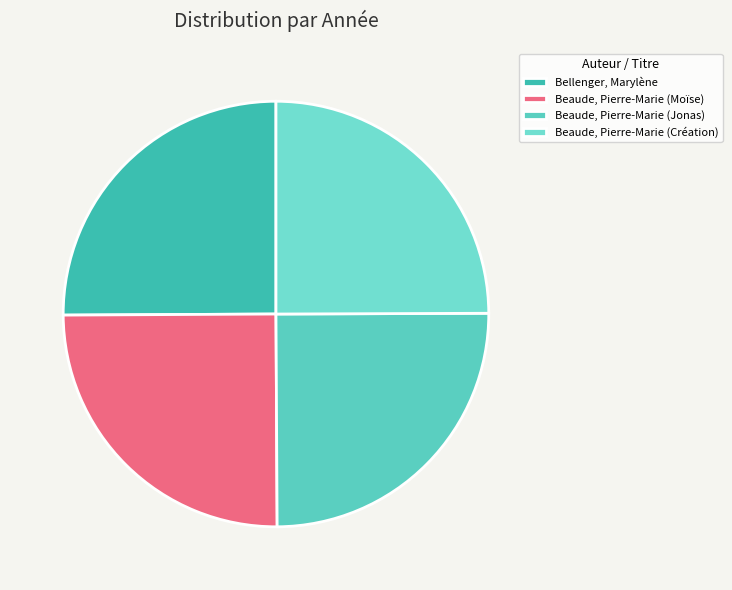

To the nearest percent, what is the average slice percentage?

25%